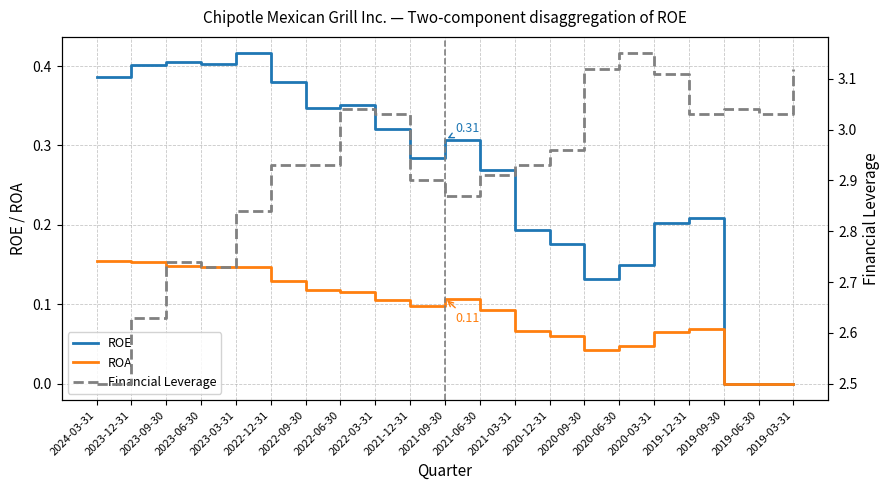

At which label does ROA reach its minimum?

2019-09-30